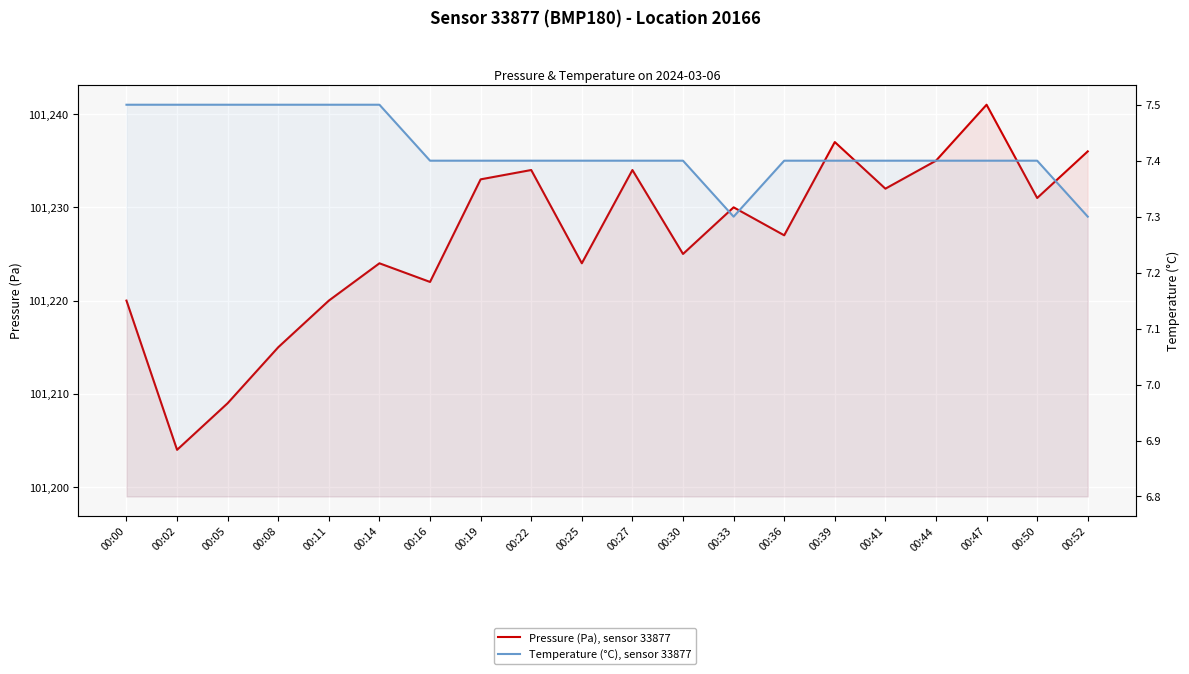

Rank the series at 00:00 from lowest to highest value.

Temperature (°C), sensor 33877, Pressure (Pa), sensor 33877